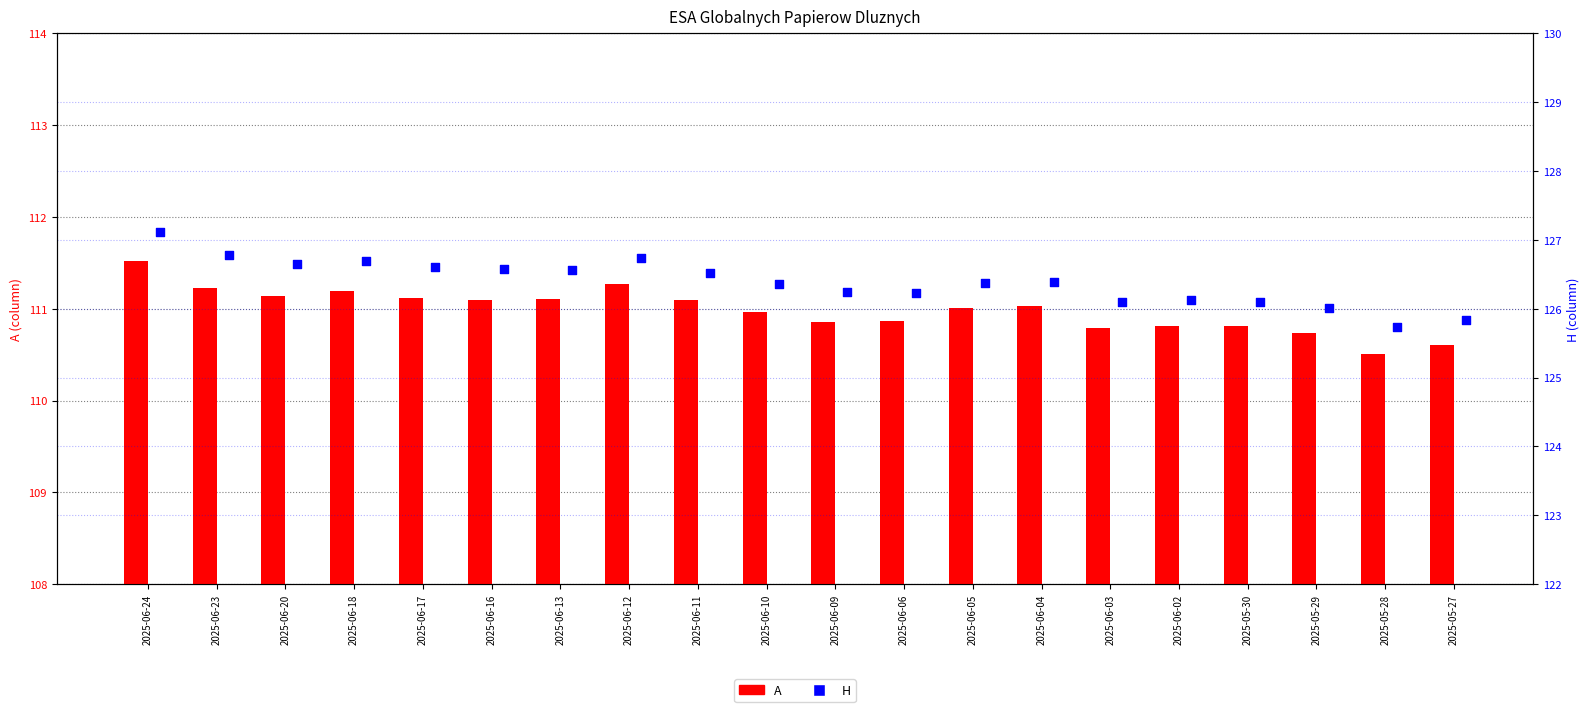

What are all the series names shown in the legend?

A, H